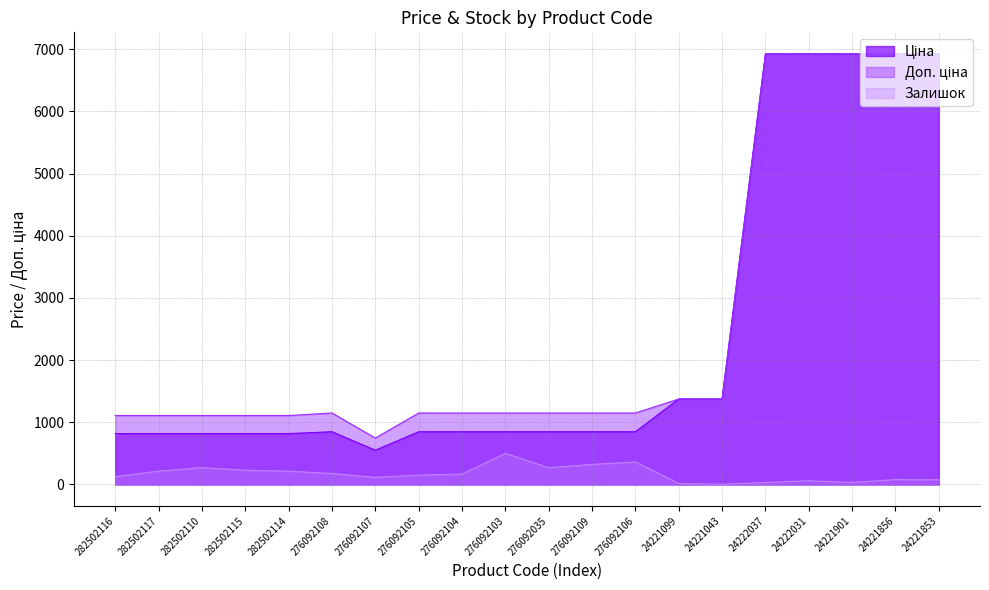

Rank the categories by Ціна value from lowest to highest.

276092107, 282502116, 282502117, 282502110, 282502115, 282502114, 276092108, 276092105, 276092104, 276092103, 276092035, 276092109, 276092106, 24221099, 24221043, 24222037, 24222031, 24221901, 24221856, 24221853